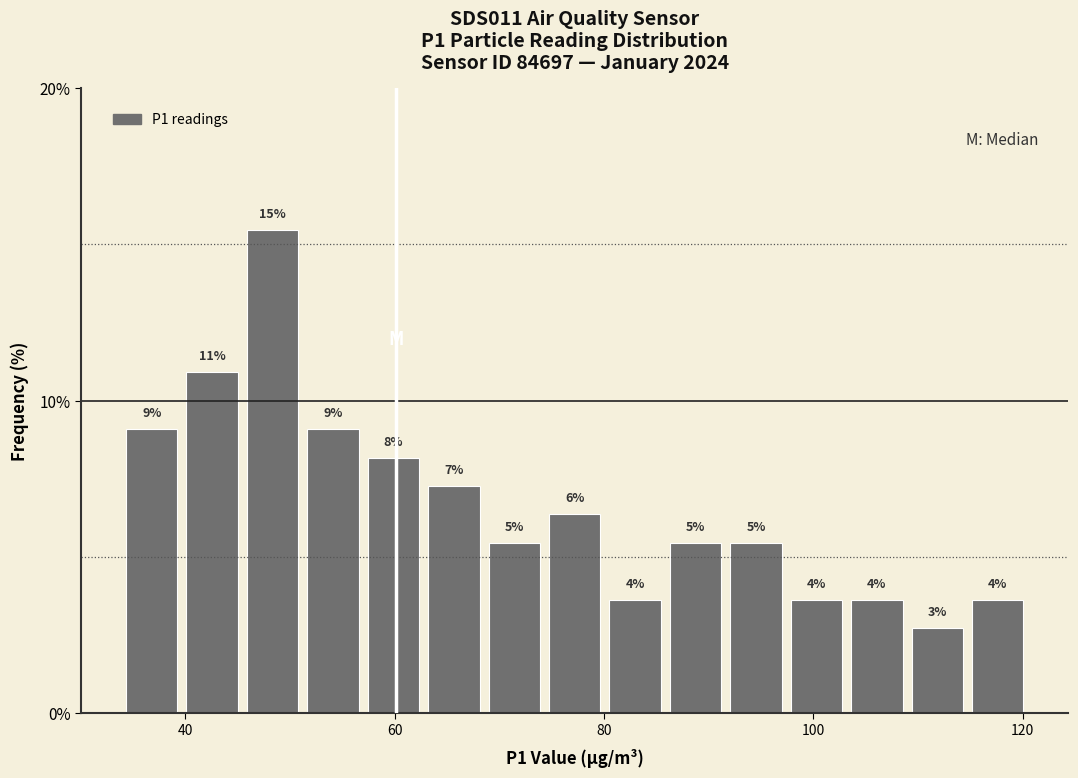

Around what value on the x-axis is the tallest bar? Give the approximate position of its centre, as read against the axis.

48